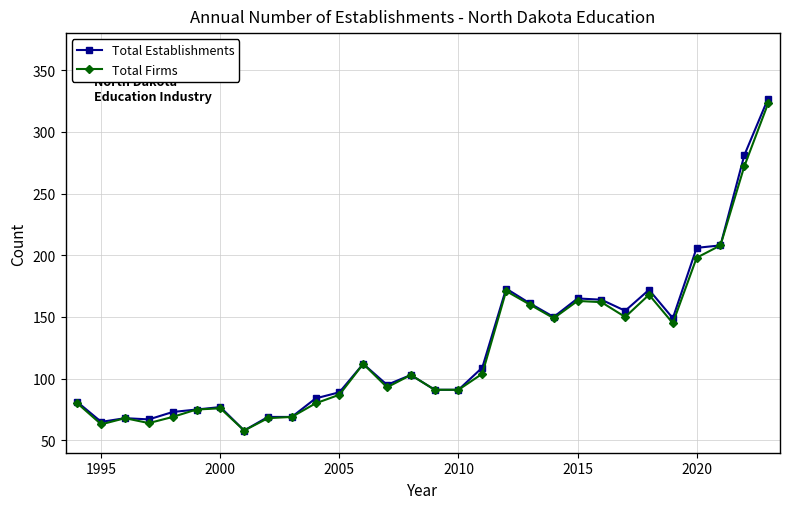

At how many categories does at least one series exceed 188?

4